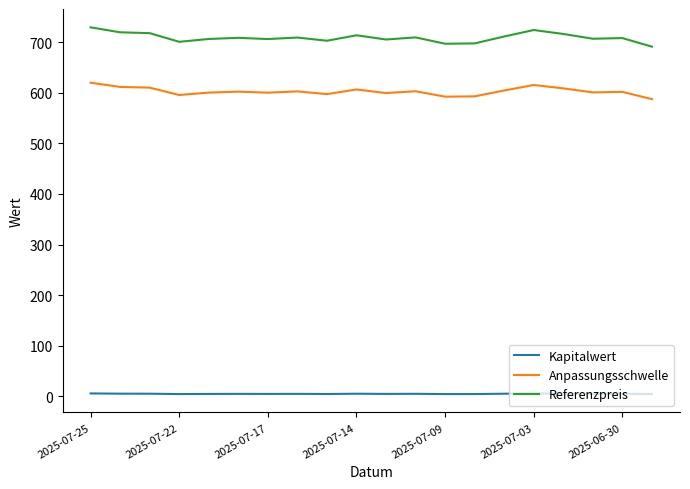

What is the difference between the second highest and minimum values in the Anpassungsschwelle series?

27.9